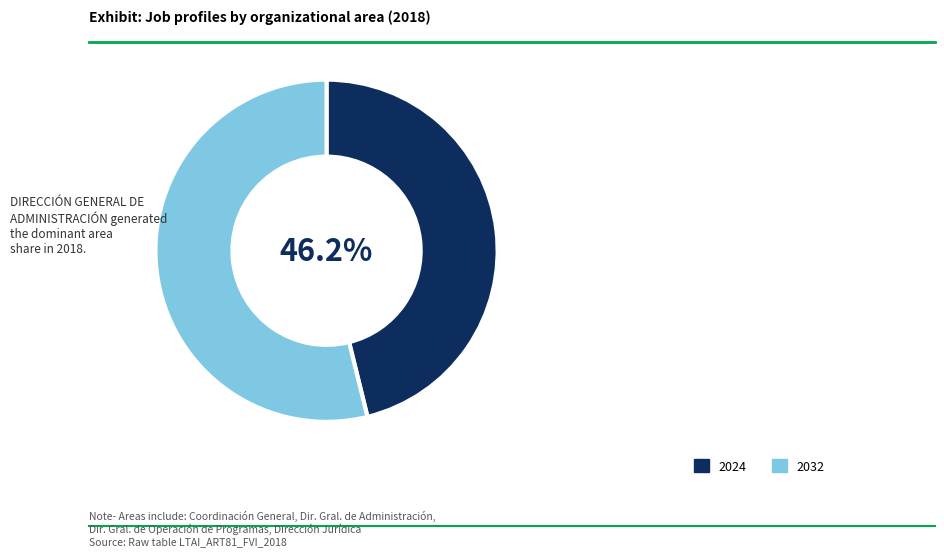

What is the ratio of the value at 2024 to the value at 2032?

0.9